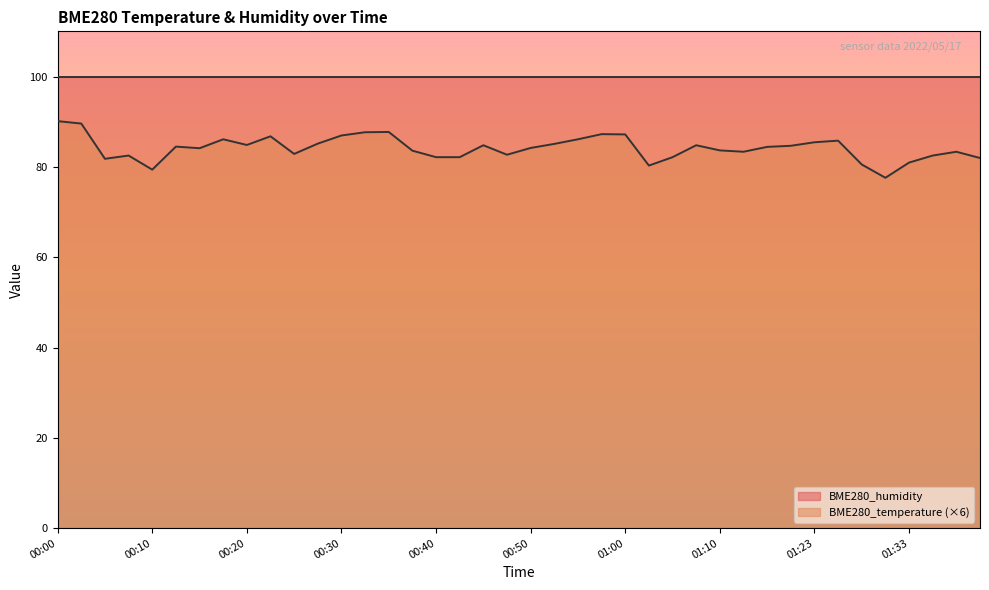

What is the sum of the values at 01:00 and 00:45?

172.0